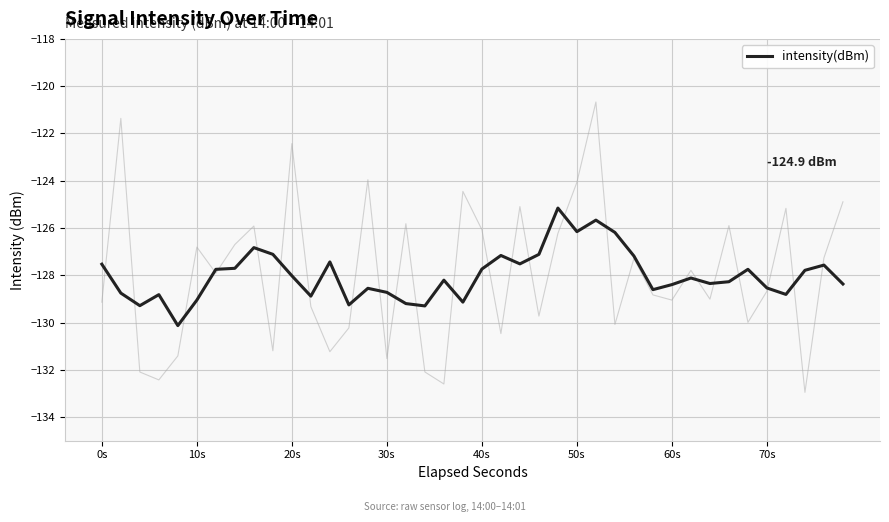

The intensity(dBm) series shows -51.6 at 10s. True or false?

False